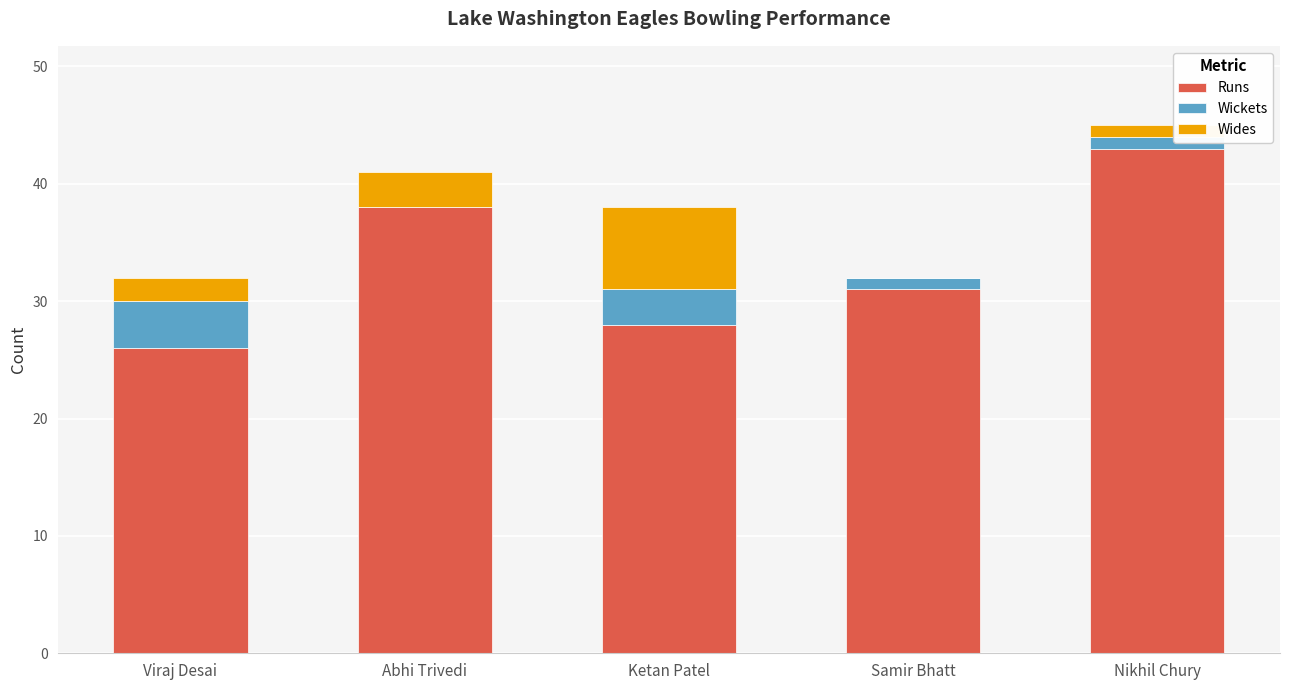

How many data points does each series have?

5